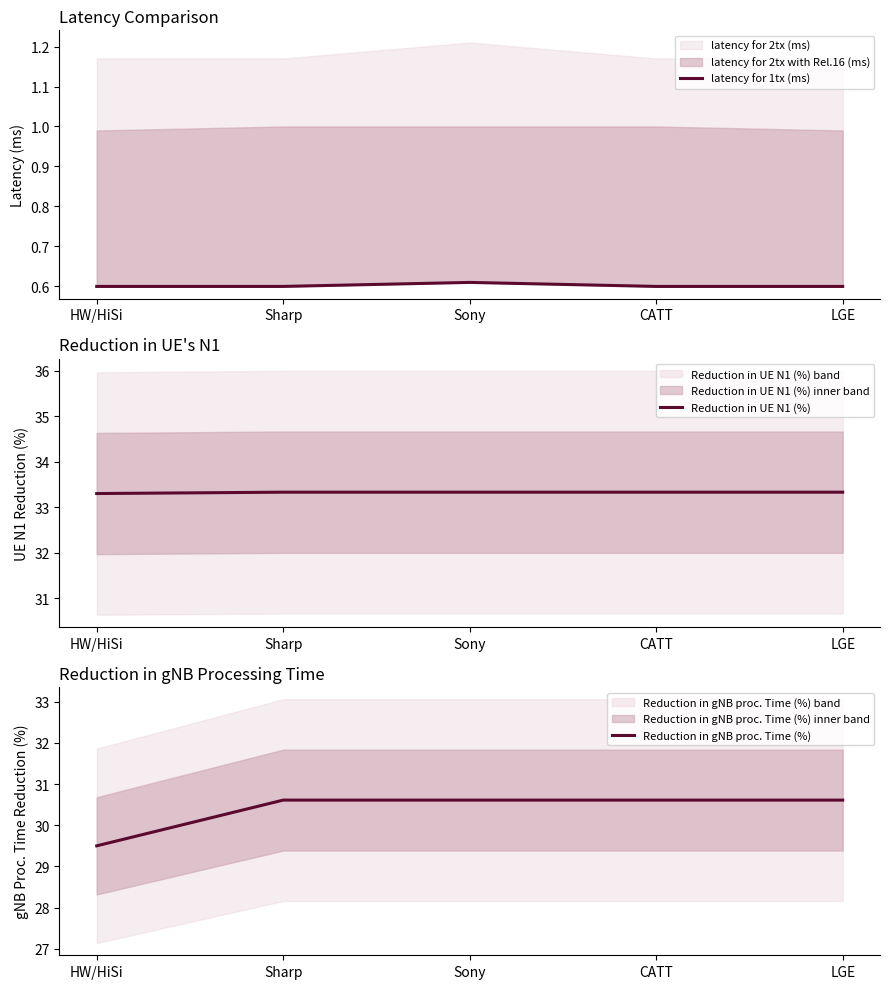

What value does the latency for 1tx (ms) series have at LGE?

0.6